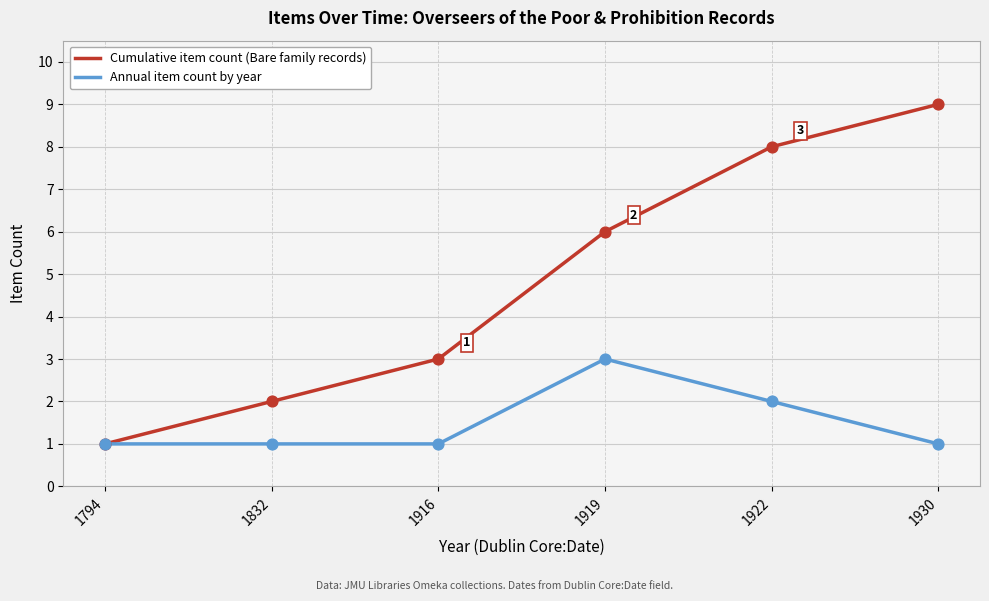

At how many categories does at least one series exceed 4?

3